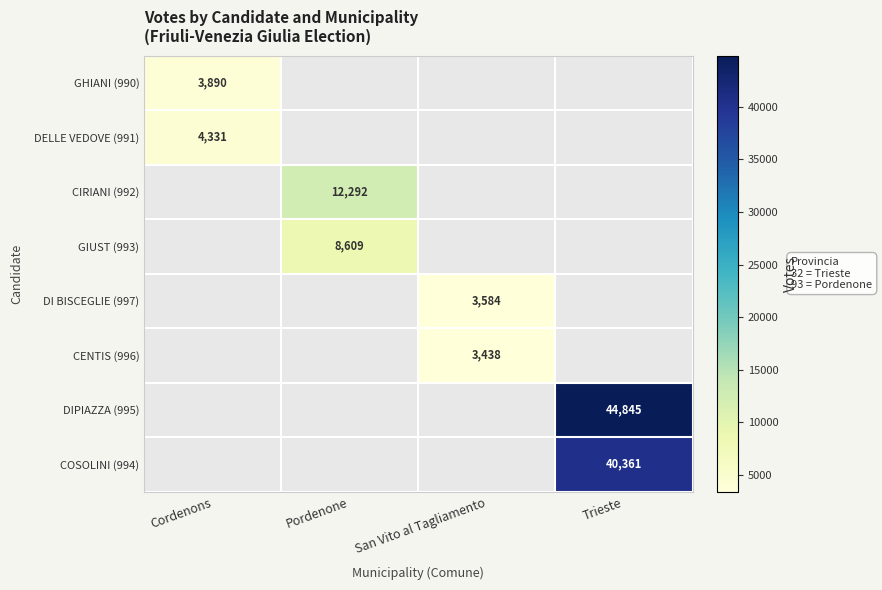

What is the minimum value shown in the chart?

3438.0